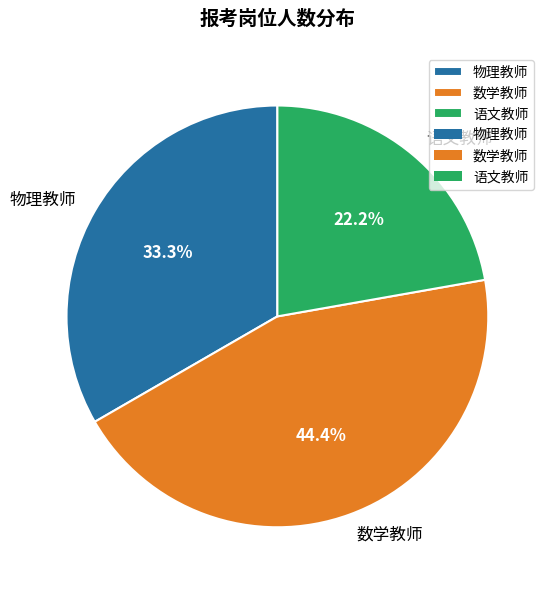

How many segments does this pie chart have?

3